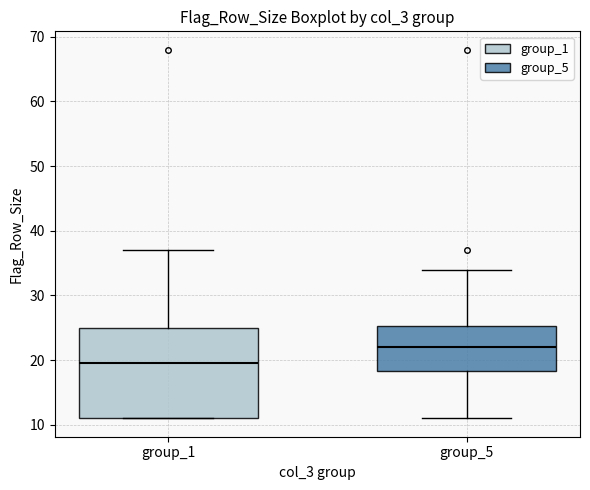

Reading left to right, transcribe this box plot: for each box, give where its median line is, the range the box spans, and where its two whiskers end, as read against the y-axis. The values are not printed on the chart, so give them approximately, as read against the axis.

group_1: median 20, box 11 to 25, whiskers 11 to 37
group_5: median 22, box 18 to 25, whiskers 11 to 34